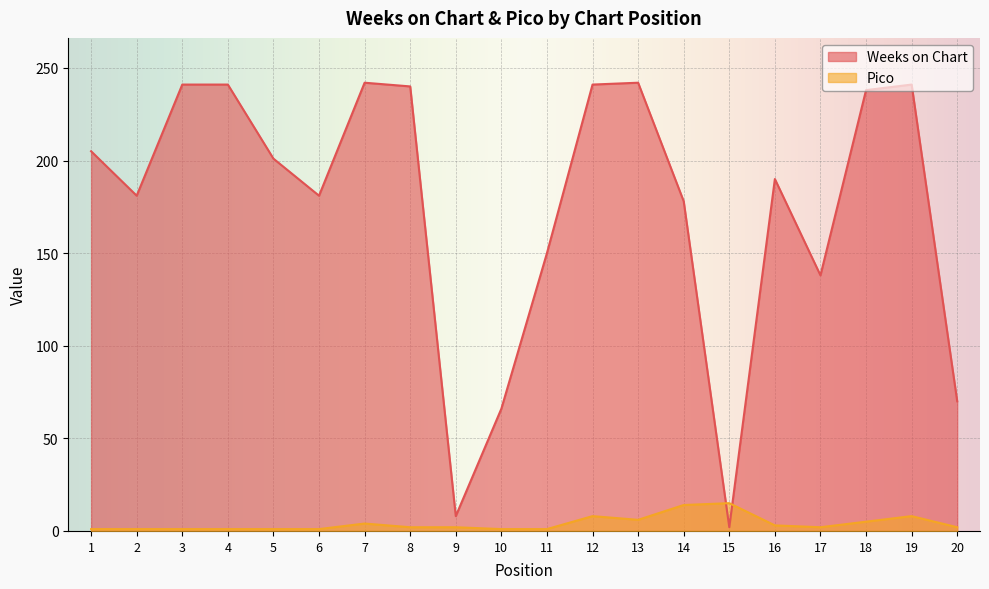

What is the difference between the Pico values at 6 and 17?

1